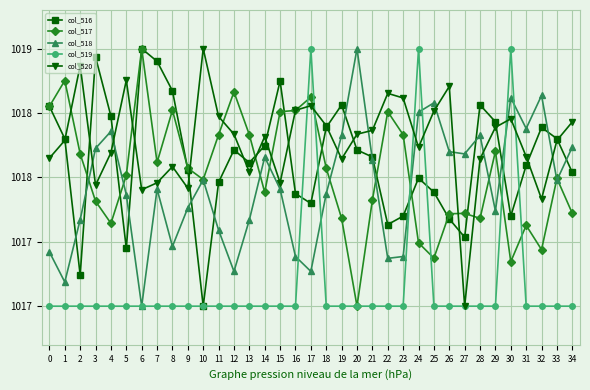

Which series has the largest total across all categories?

col_520